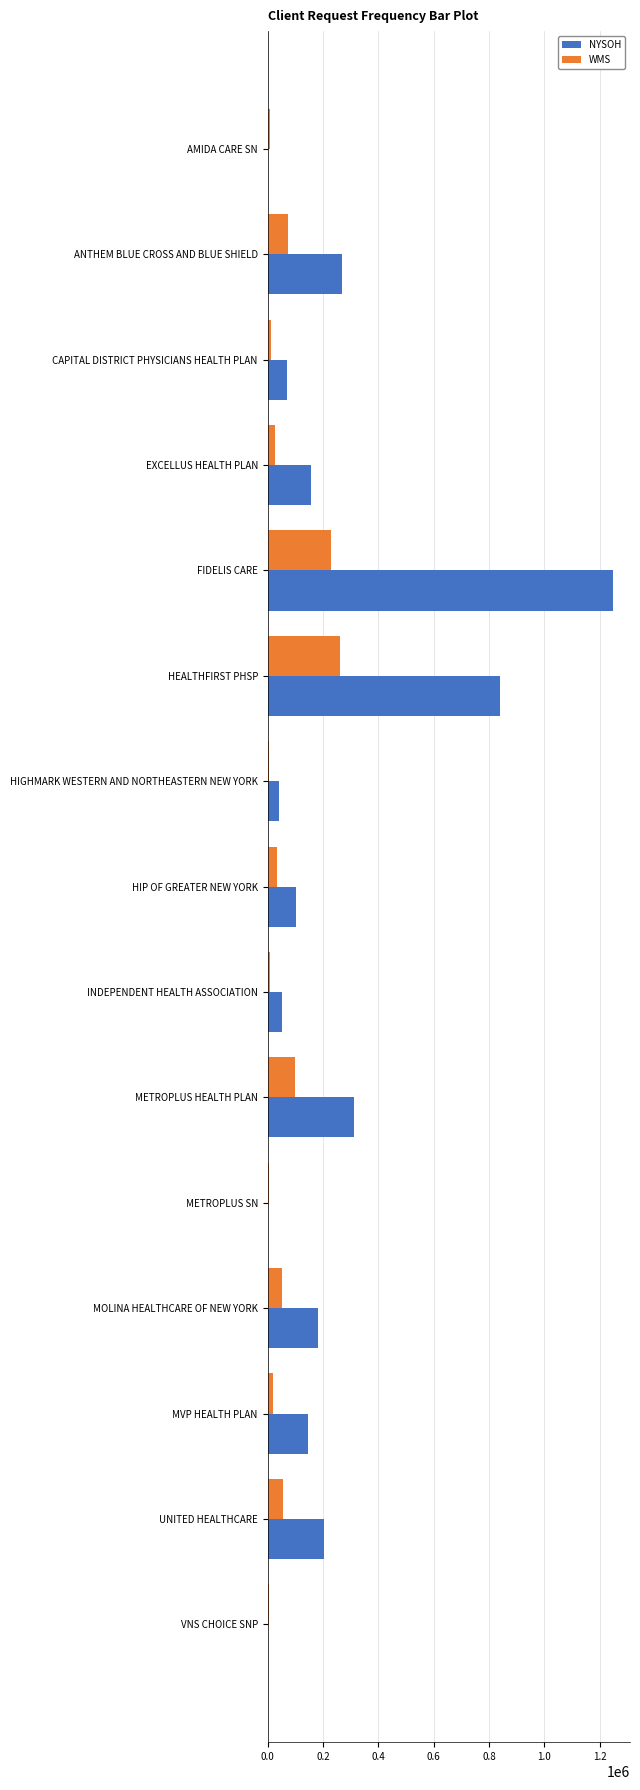

Which series has the largest total across all categories?

NYSOH